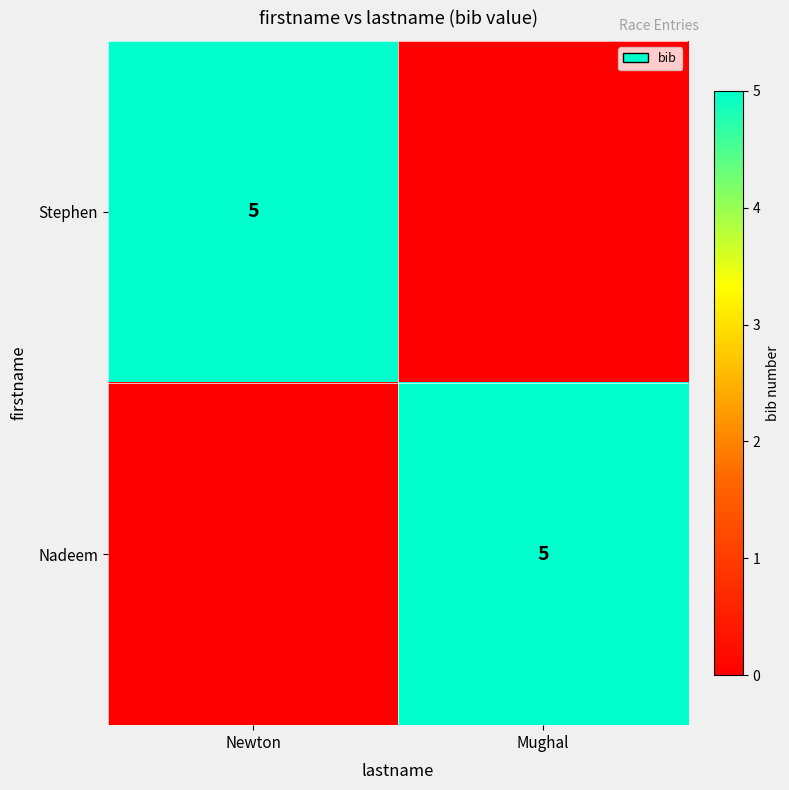

What is the difference between the highest and lowest values at Newton?

5